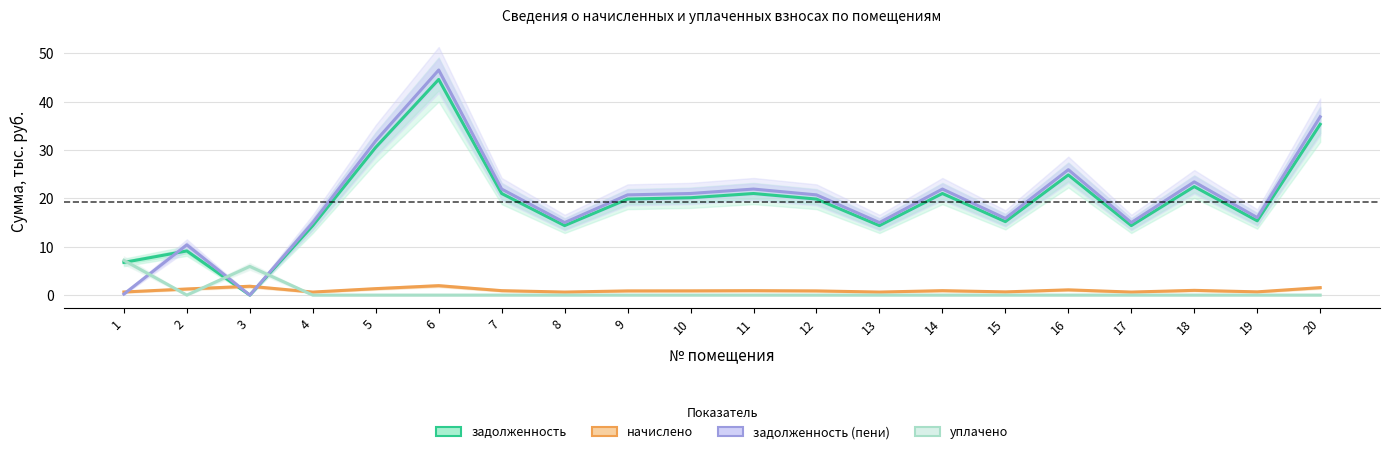

What is the sum of all задолженность (пени) values?

395.6